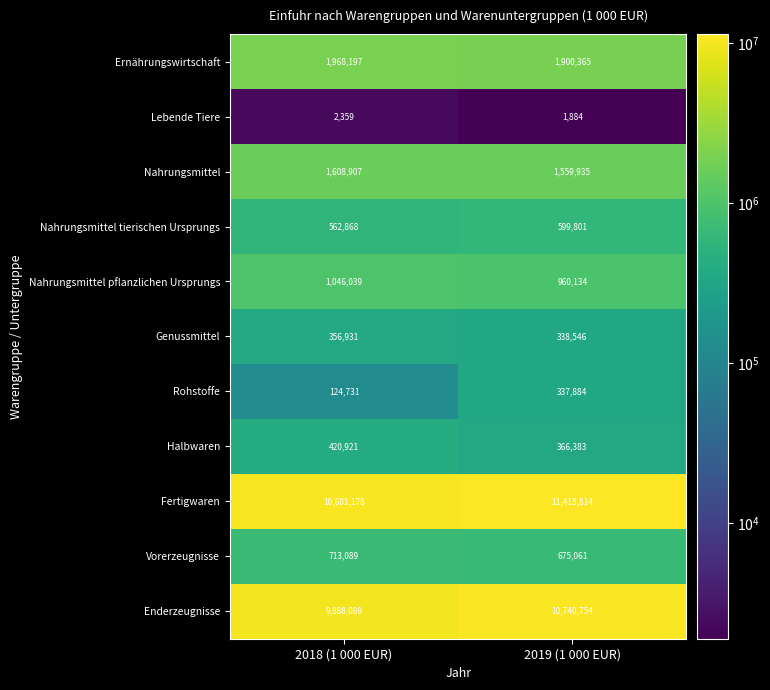

What is the difference between the maximum and minimum values in the Enderzeugnisse series?

852665